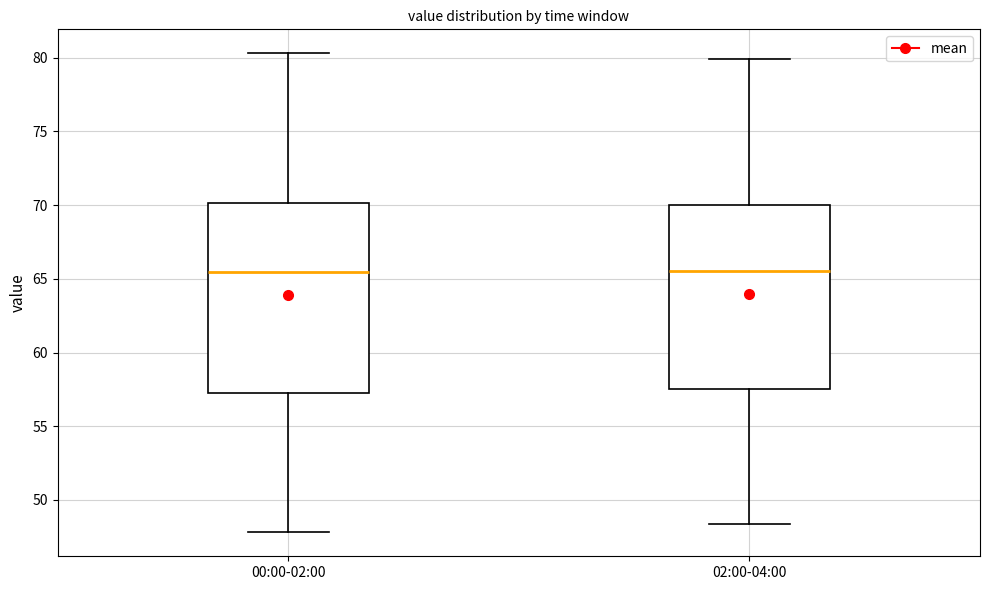

Reading left to right, transcribe this box plot: for each box, give where its median line is, the range the box spans, and where its two whiskers end, as read against the y-axis. The values are not printed on the chart, so give them approximately, as read against the axis.

00:00-02:00: median 65.5, box 57.0 to 70.0, whiskers 48.0 to 80.5
02:00-04:00: median 65.5, box 57.5 to 70.0, whiskers 48.5 to 80.0